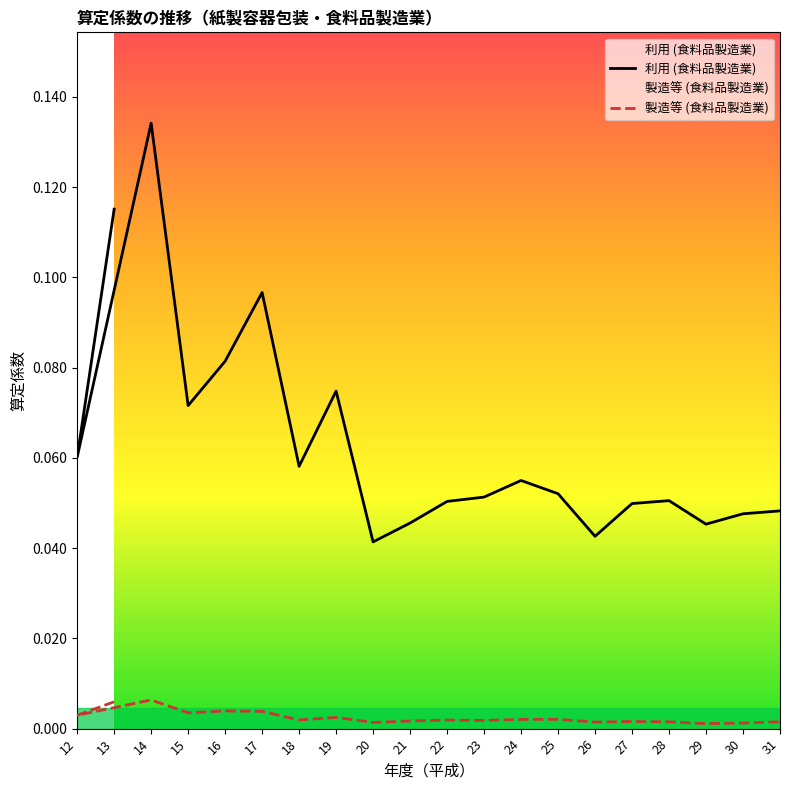

At which category does 利用 (食料品製造業) reach its first local valley?

12